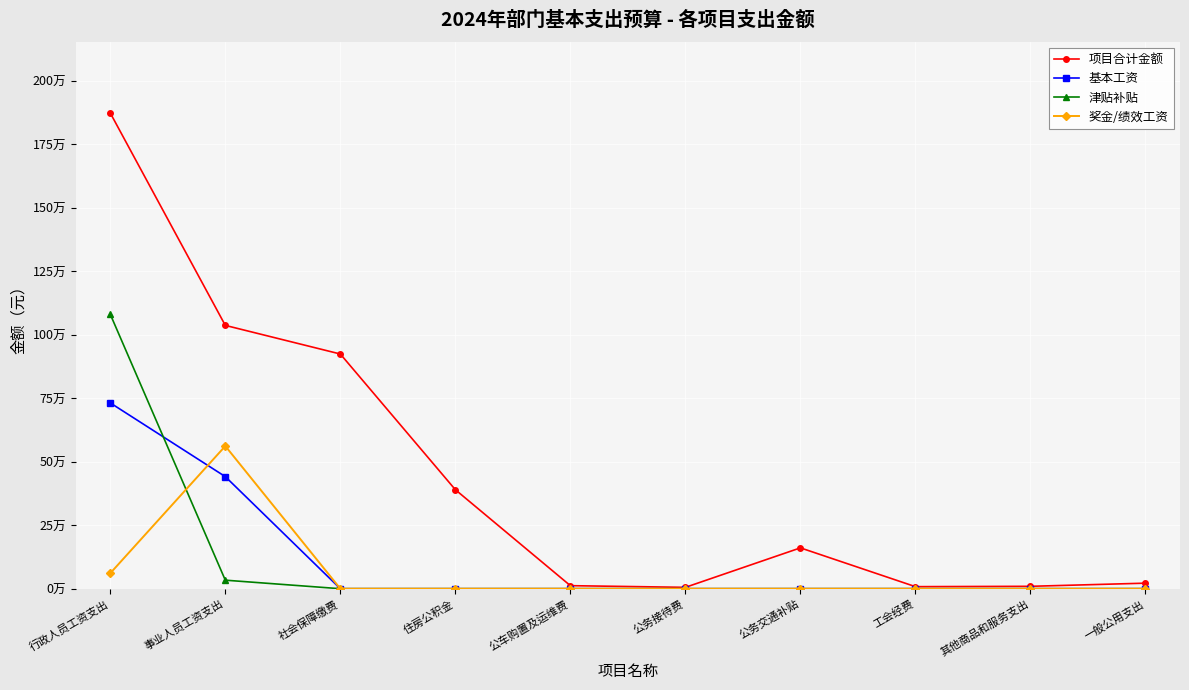

What is the difference between the maximum and second lowest values in the 基本工资 series?

731424